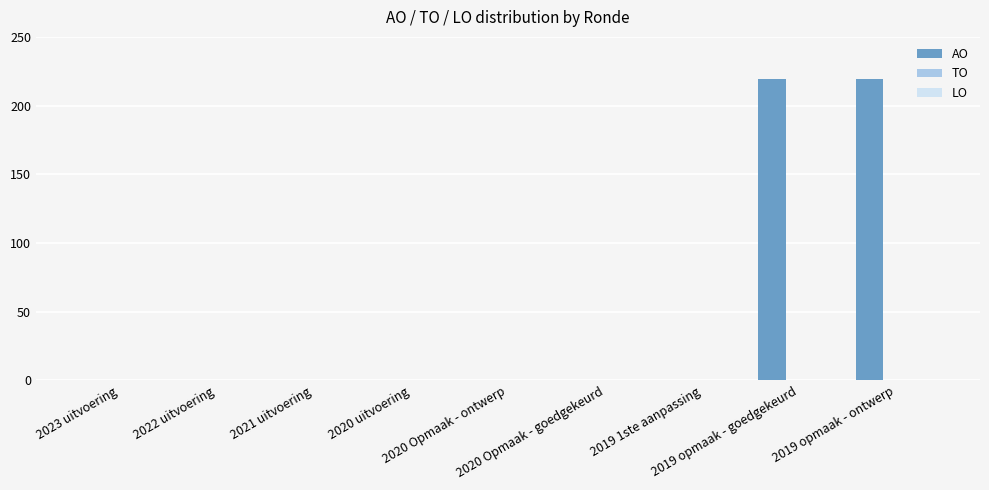

What is the greatest value displayed?

219